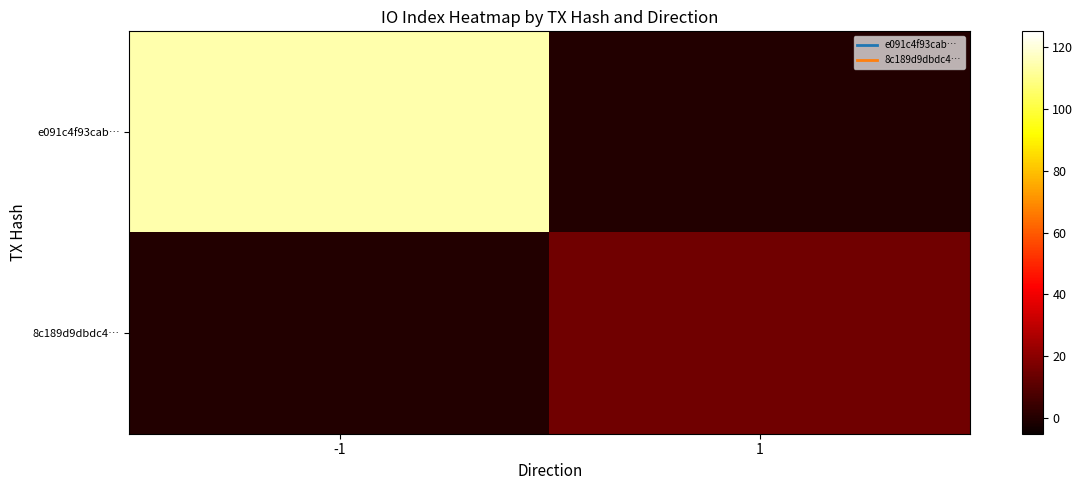

How many series are shown in this chart?

2